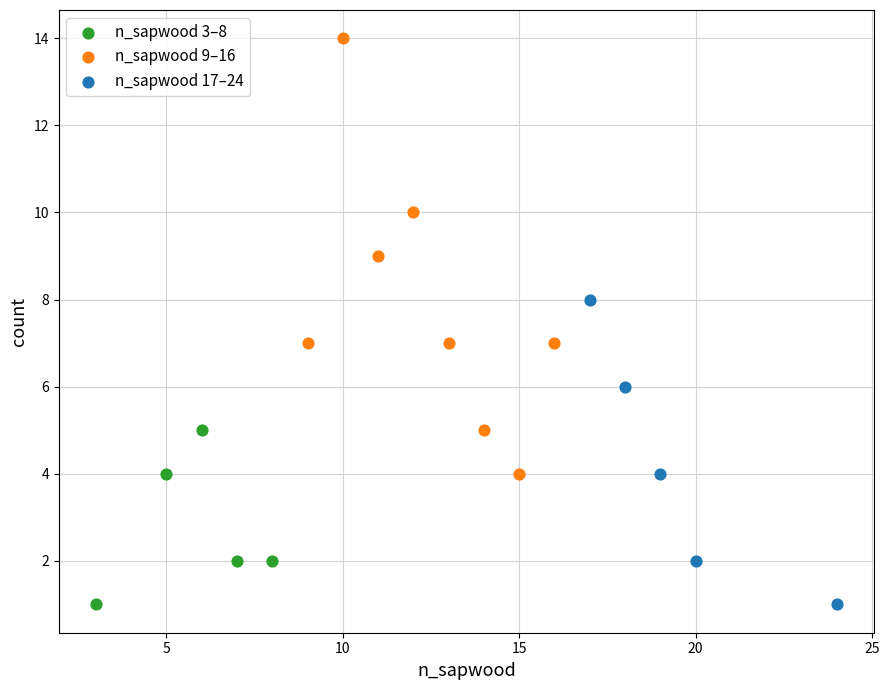

Which series reaches the maximum Y coordinate?

n_sapwood 9–16